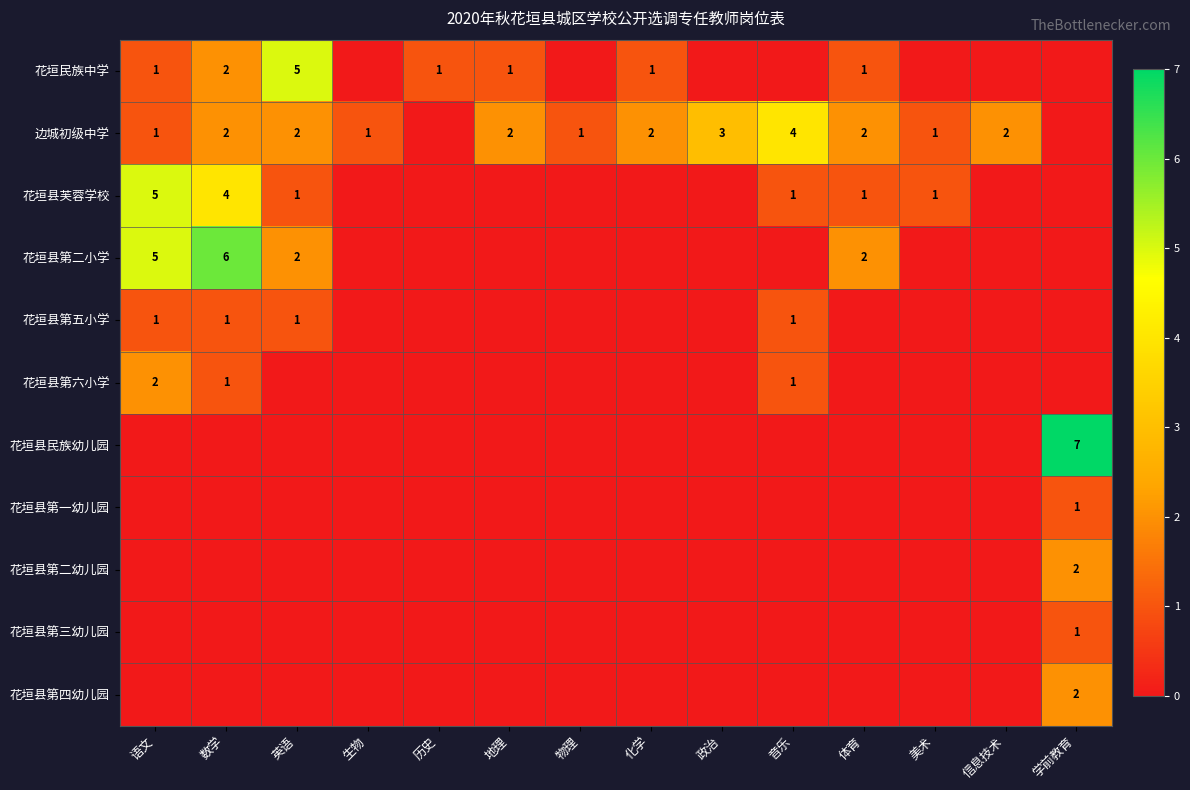

Is it true that 边城初级中学 equals 2 at 体育?

True